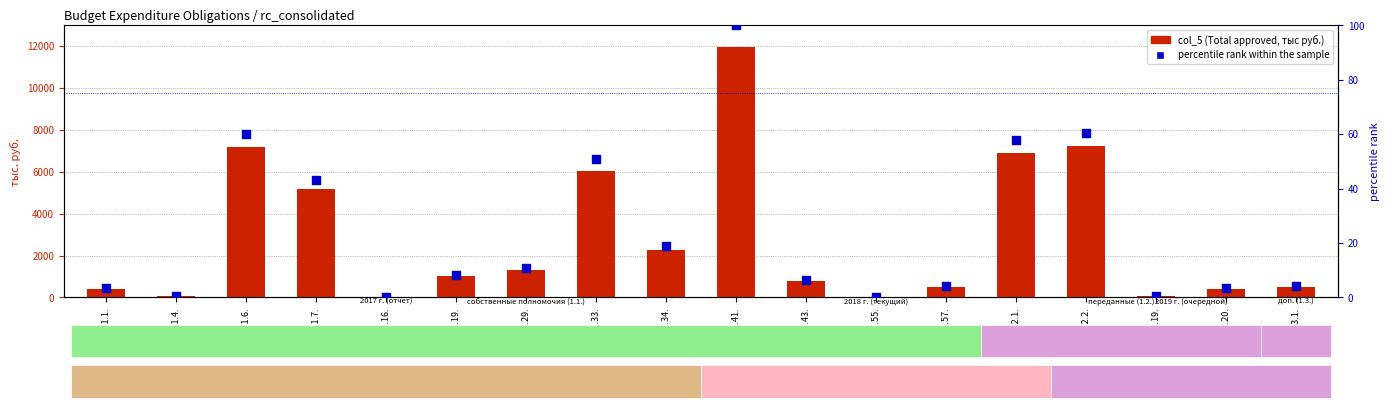

Which series contains the lowest Y value?

percentile rank within the sample